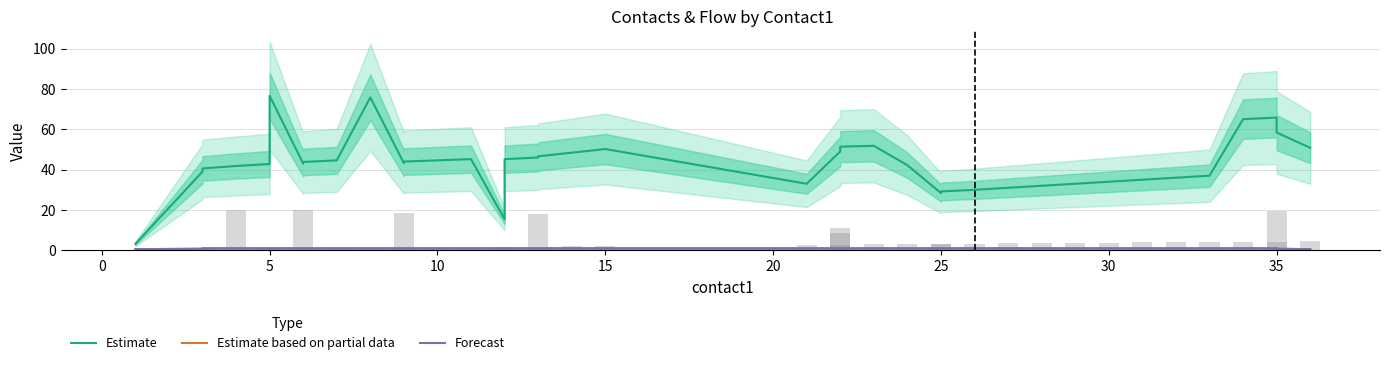

What is the difference between the maximum and minimum values in the Estimate series?

73.4